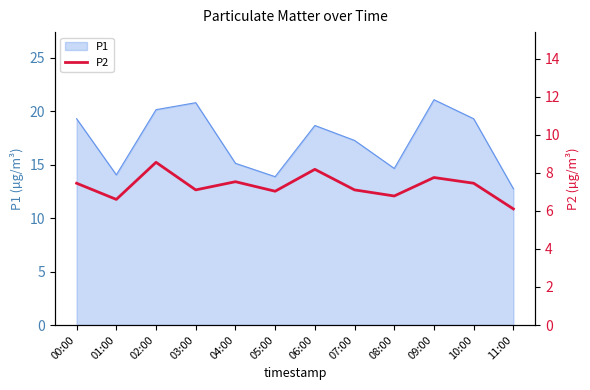

Reading left to right, what are all the values shown in this chart?

7.5	6.6	8.6	7.1	7.5	7.0	8.2	7.1	6.8	7.8	7.5	6.1